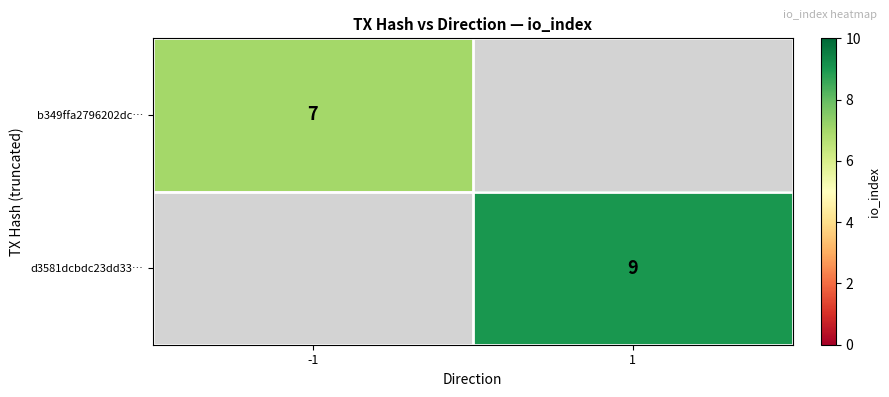

The value of b349ffa2796202dc… at -1 is 11.0. True or false?

False